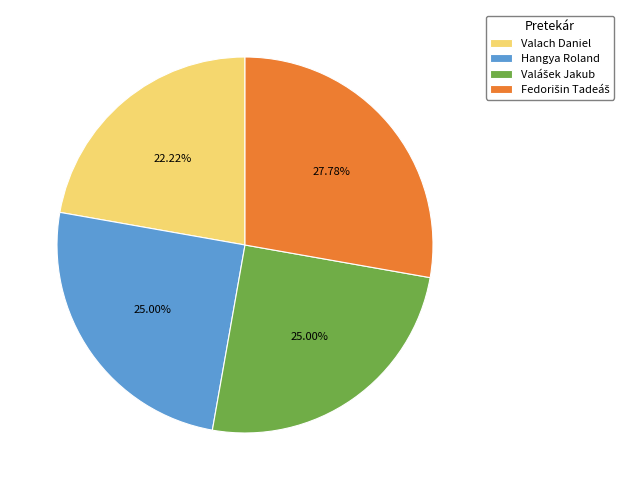

Which slice is the smallest?

Valach Daniel